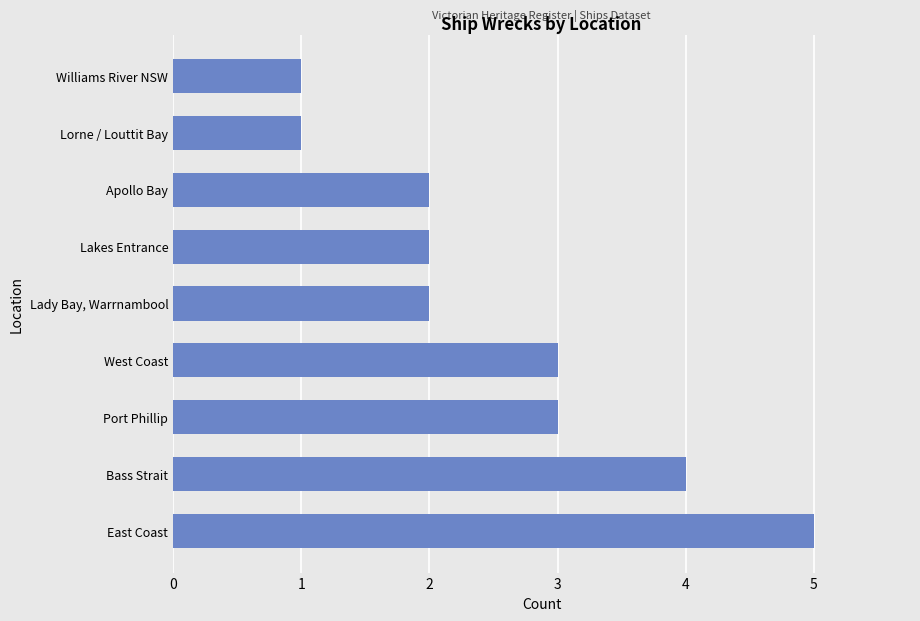

Is it true that the value at Lakes Entrance is 1?

False